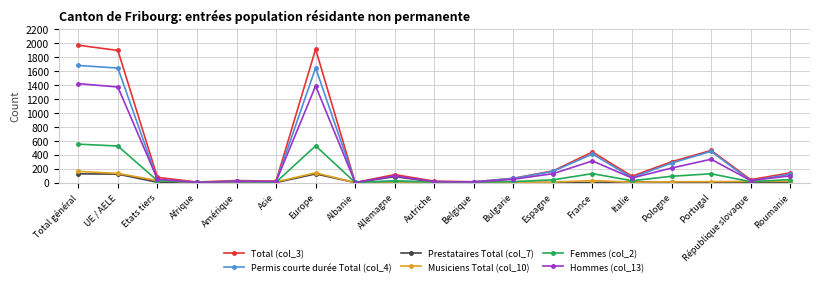

True or false: Permis courte durée Total (col_4) has more than 0 interior local peaks.

True